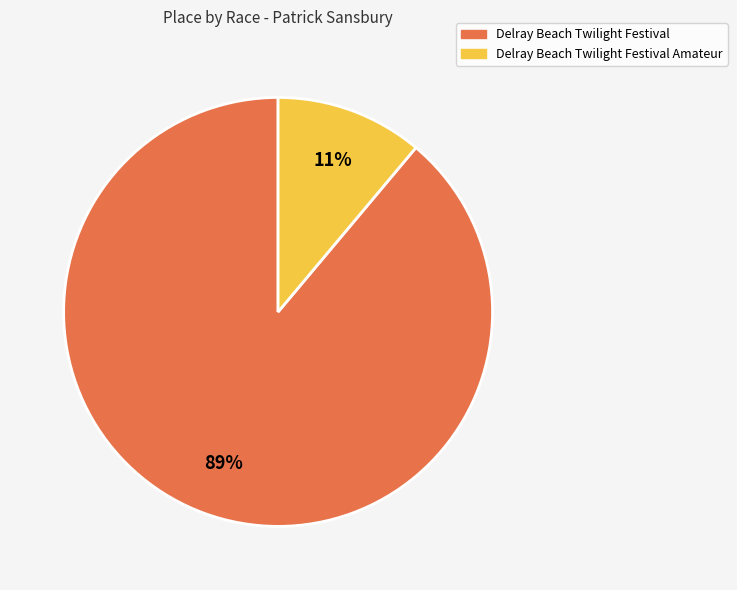

Rank the categories by value from highest to lowest.

Delray Beach Twilight Festival, Delray Beach Twilight Festival Amateur